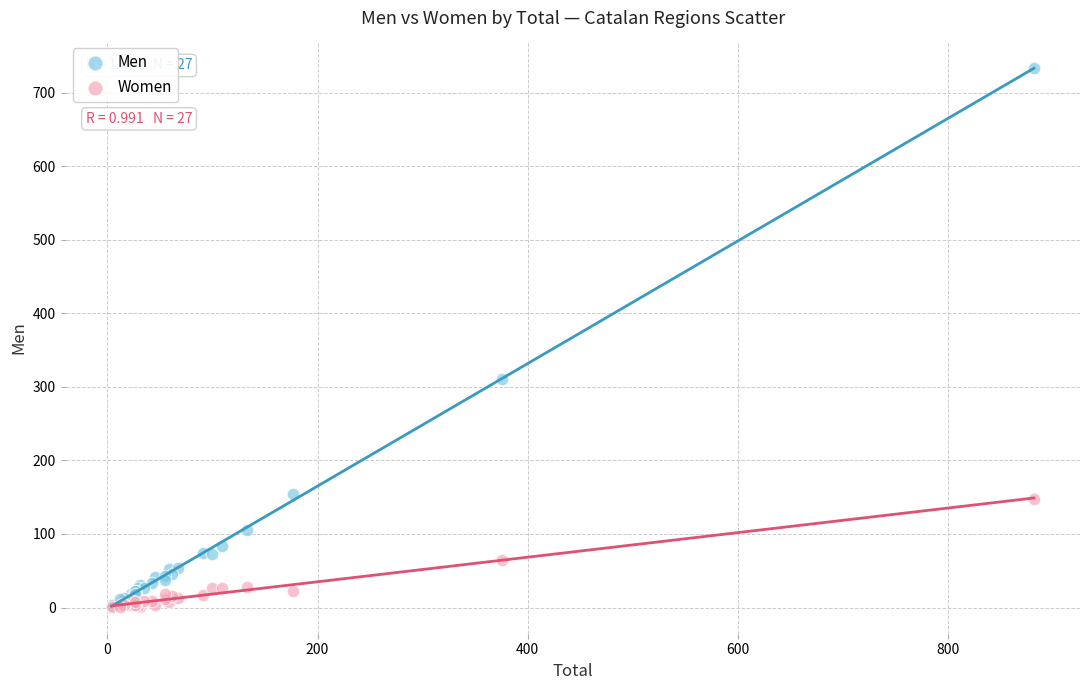

Across all series, what Y value is closest to 367?

311